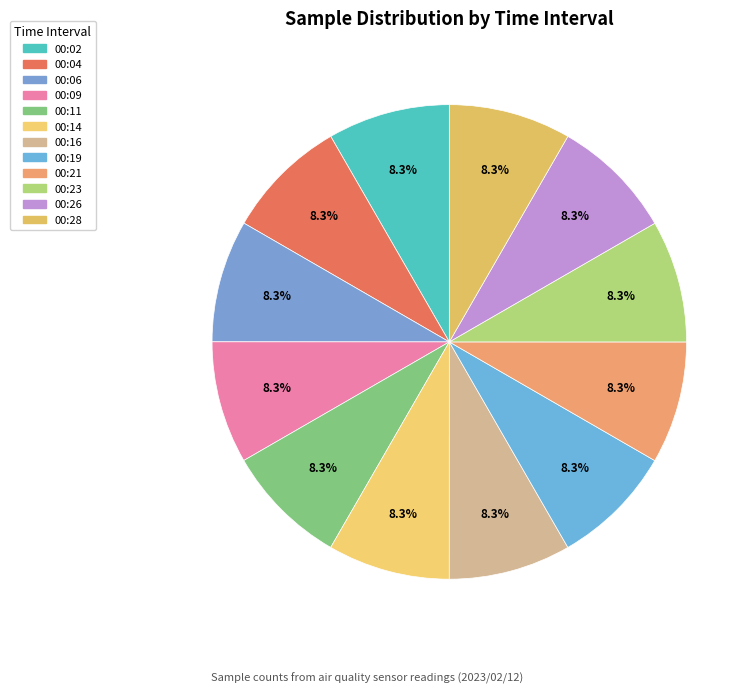

What is the ratio of the value at 00:02 to the value at 00:26?

1.0